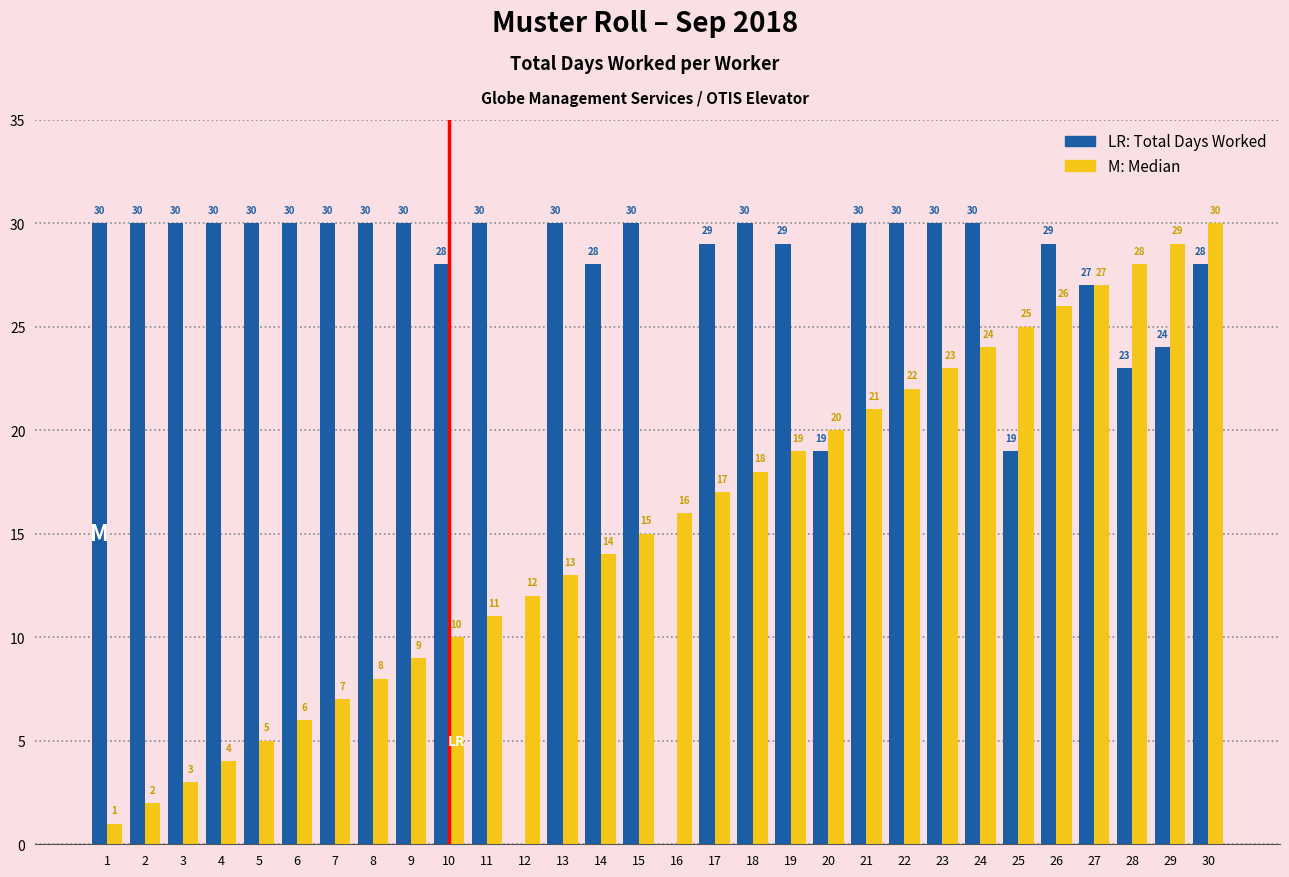

At which category is the sum across all series the highest?

30